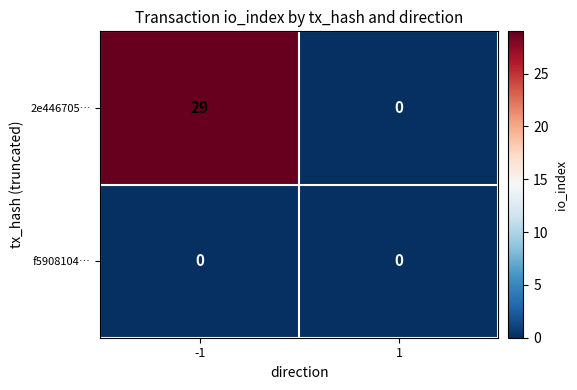

What is the sum of the 2e446705… values at -1 and 1?

29